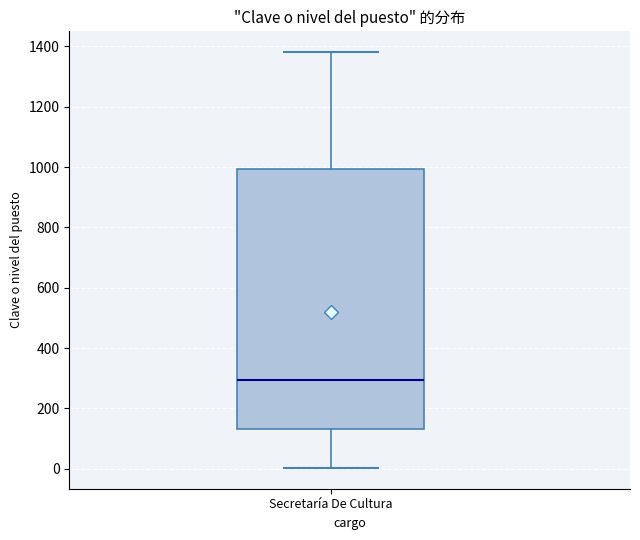

Read this box plot against the y-axis: the position of the median line, the range covered by the box, and the ends of both whiskers. The values are not printed on the chart, so give them approximately, as read against the axis.

median 300, box 140 to 1000, whiskers 0 to 1380